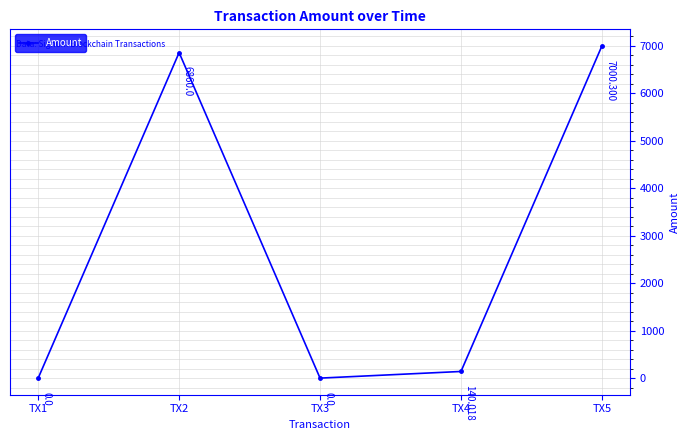

How many values are above zero?

3